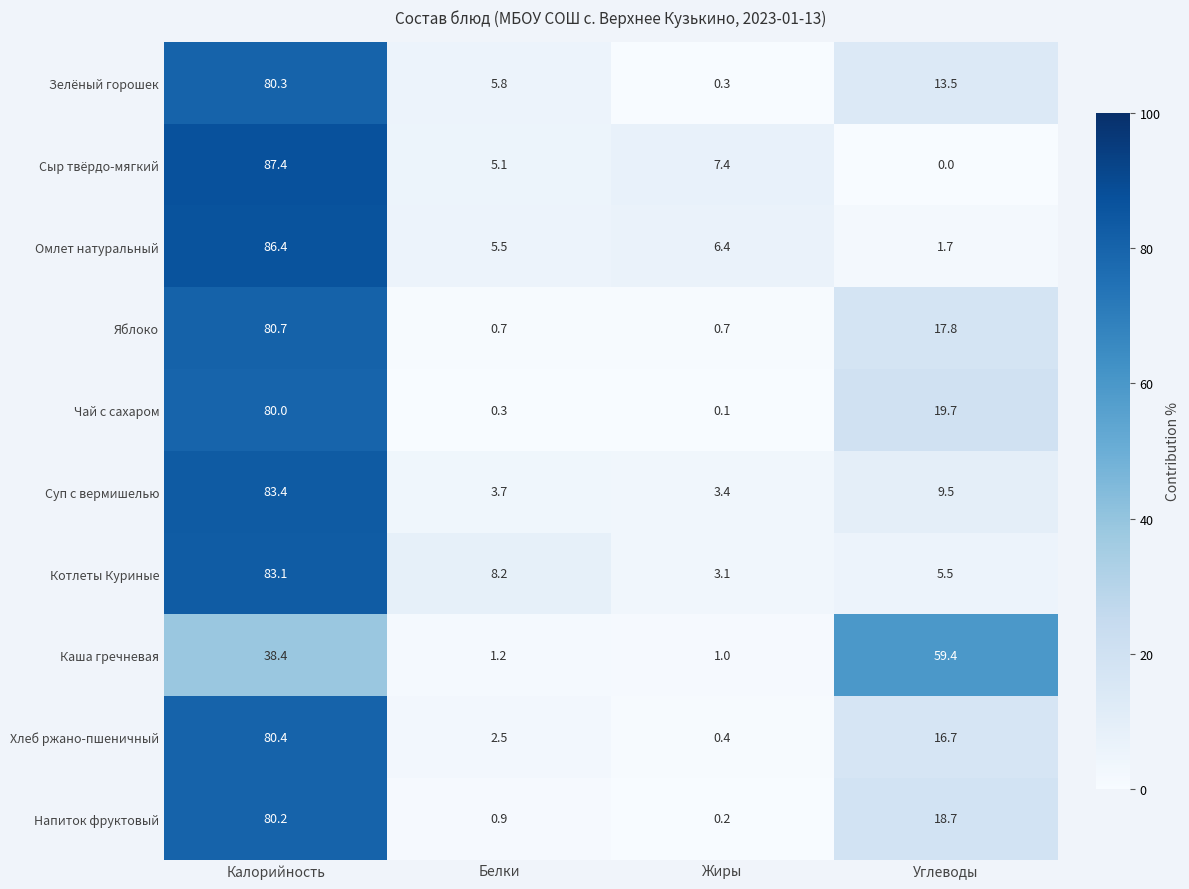

What is the difference between the Суп с вермишелью values at Жиры and Белки?

0.3